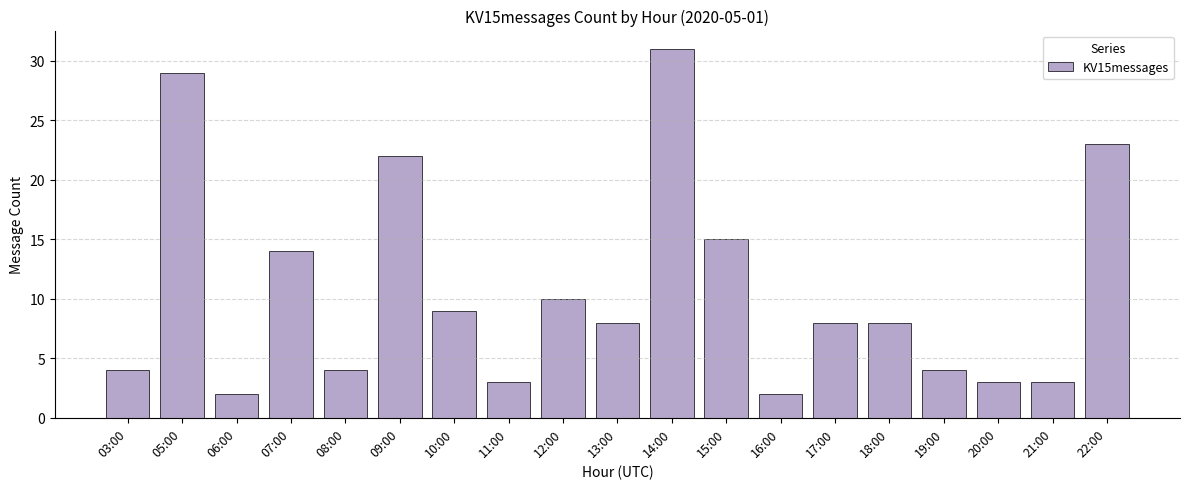

At which label is the value closest to 16?

15:00